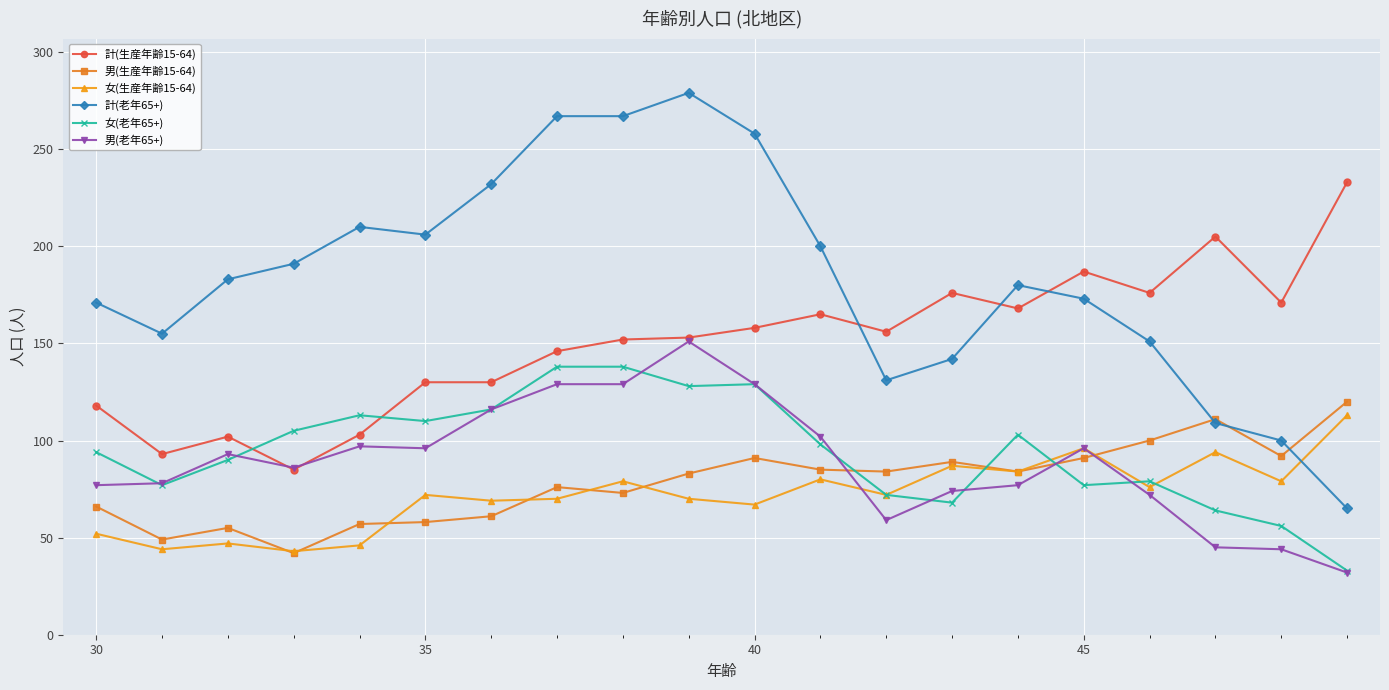

True or false: 男(生産年齢15-64) has more than 1 points higher than both neighbors.

True